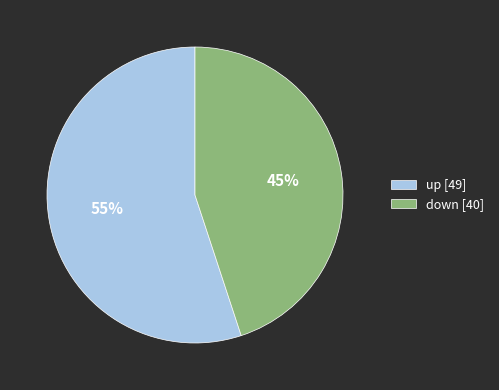

Do down and up together represent more than half of the pie?

Yes